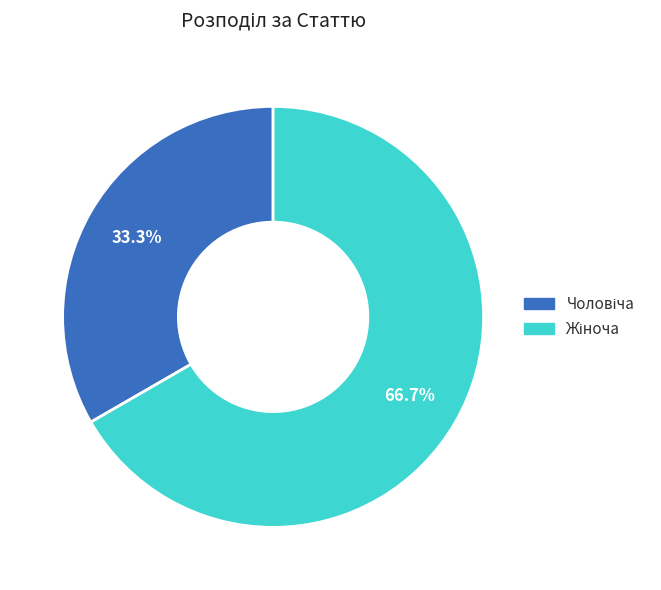

Is there a majority slice in this chart?

Yes